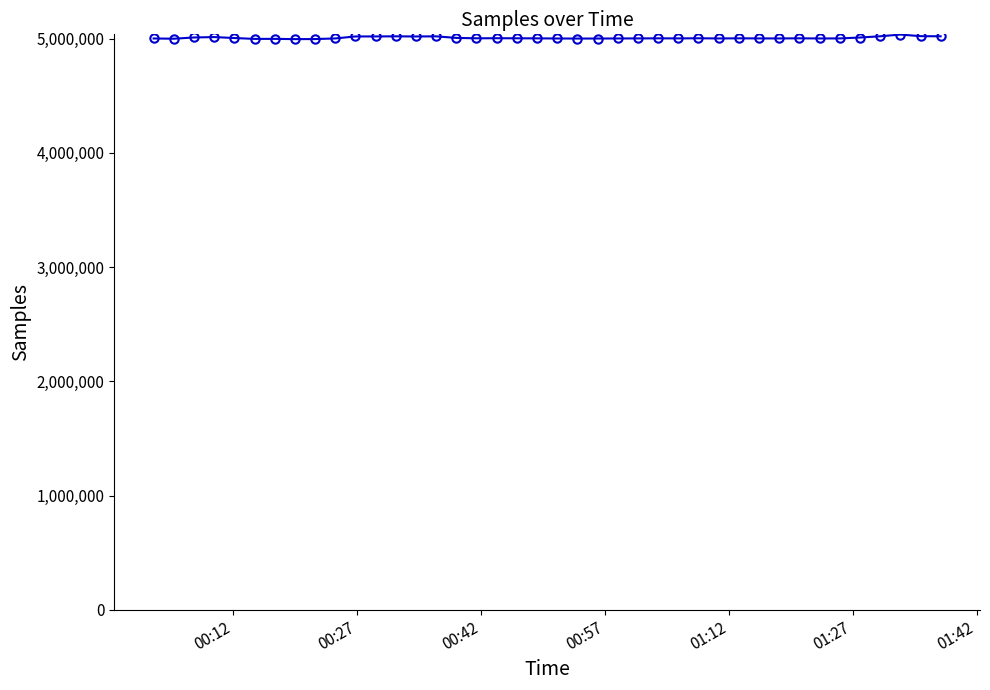

What is the smallest value displayed?

4996237